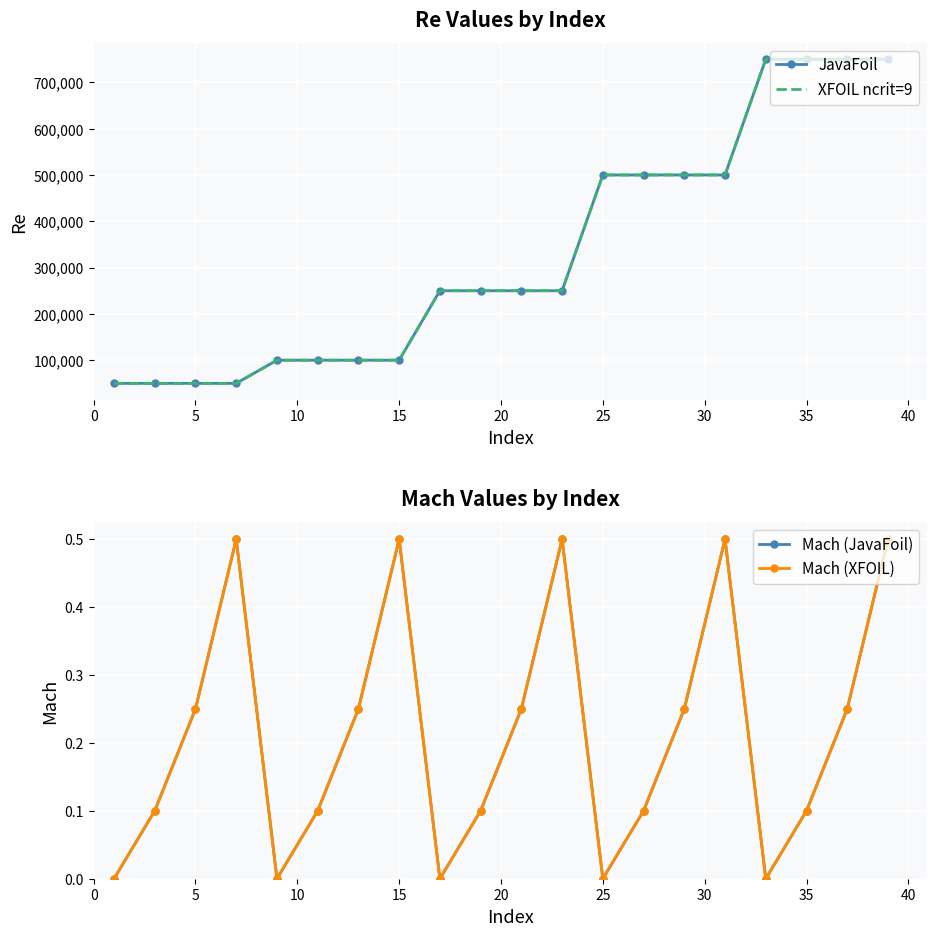

Is this an area chart (filled region under the line)?

No